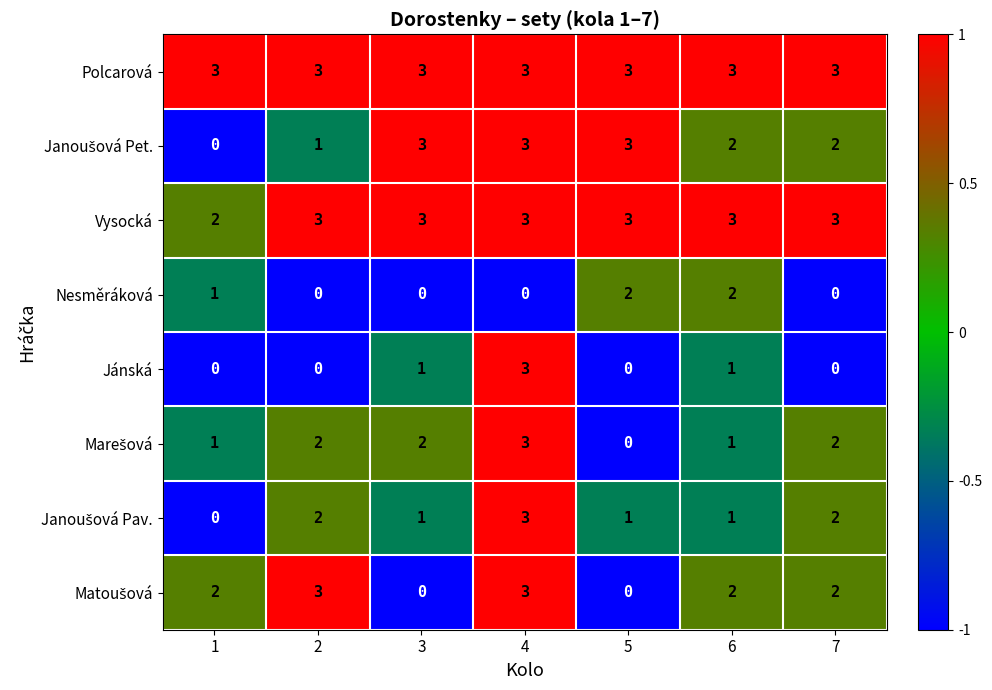

Which series changed the most between 6 and 7?

Nesměráková